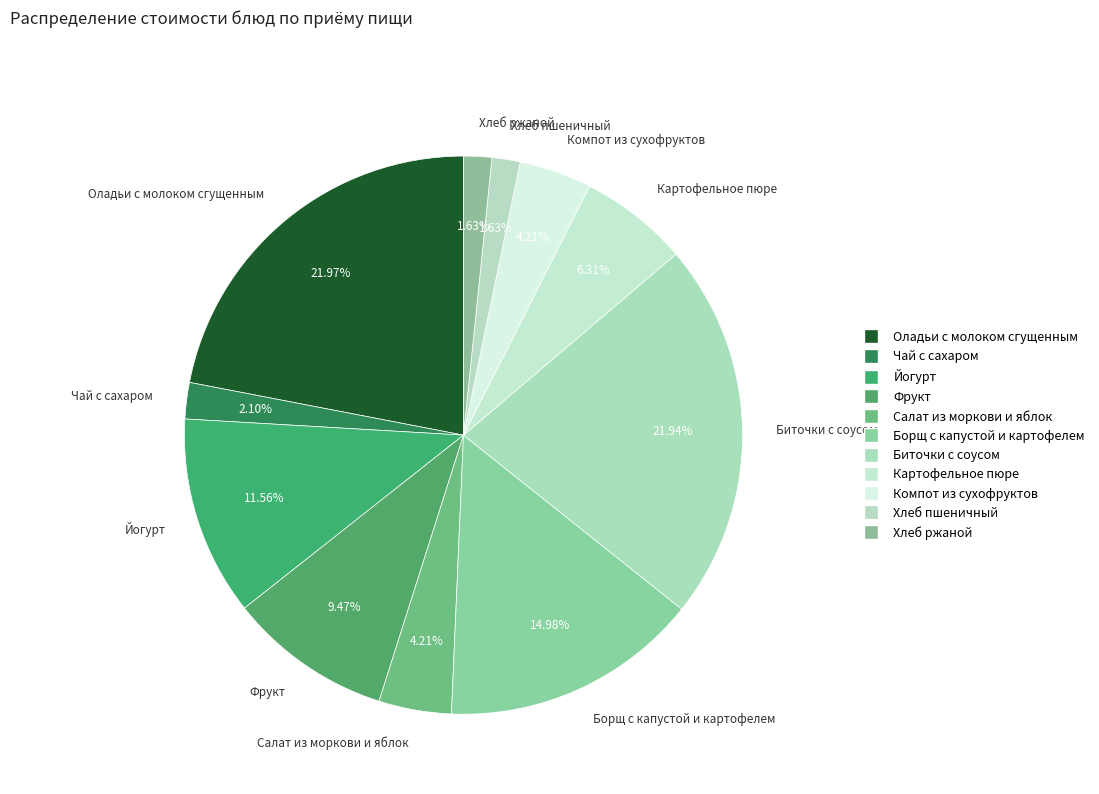

How many segments does this pie chart have?

11